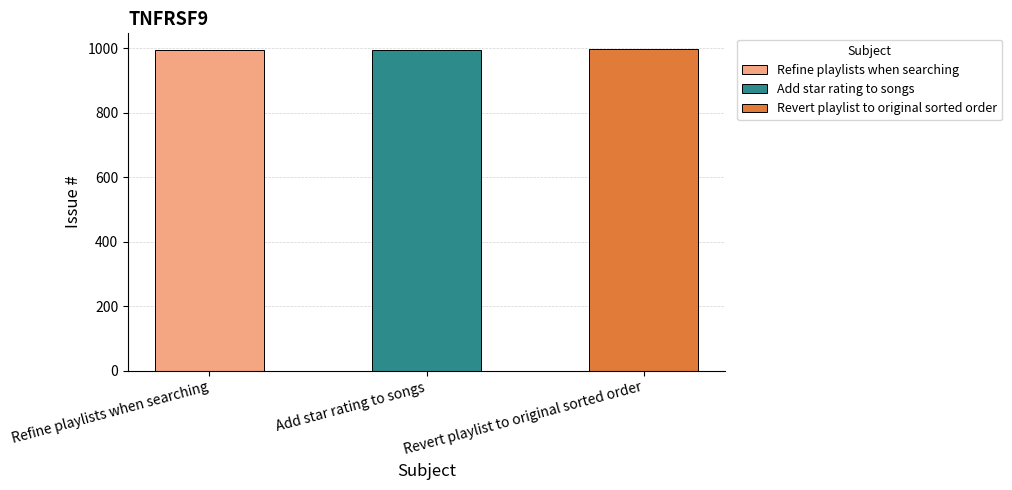

At which label does the data first exceed 996?

Revert playlist to original sorted order